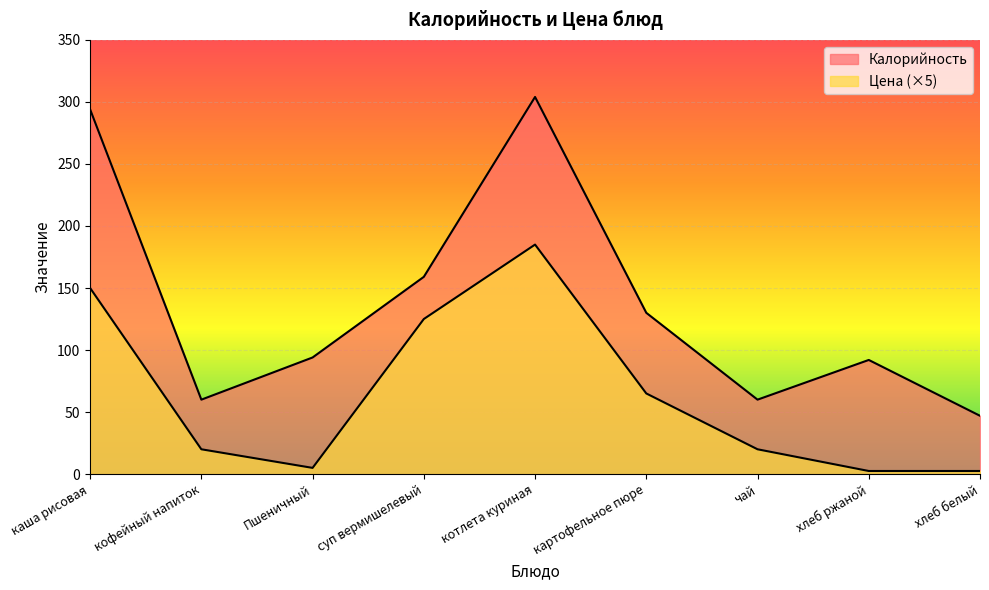

Between каша рисовая and котлета куриная, which is larger?

котлета куриная